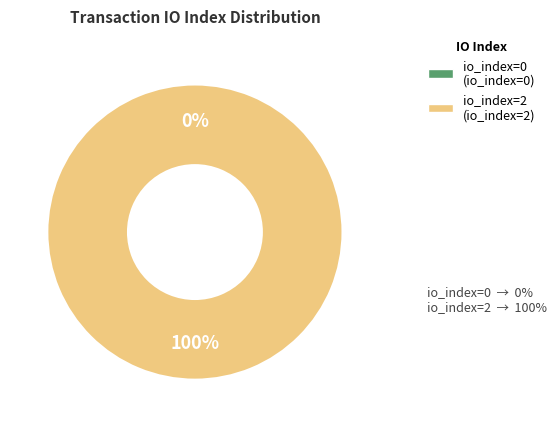

Which has a higher value, tx_hash_2 or tx_hash_0?

tx_hash_2